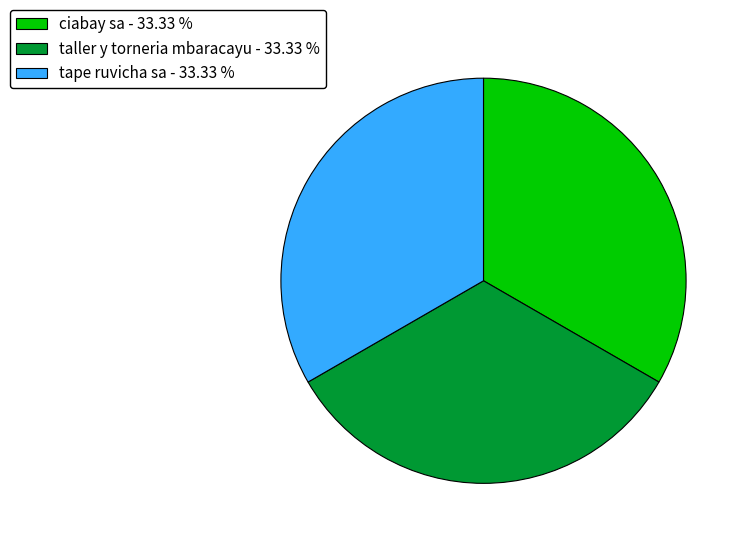

Count the number of slices in the pie.

3